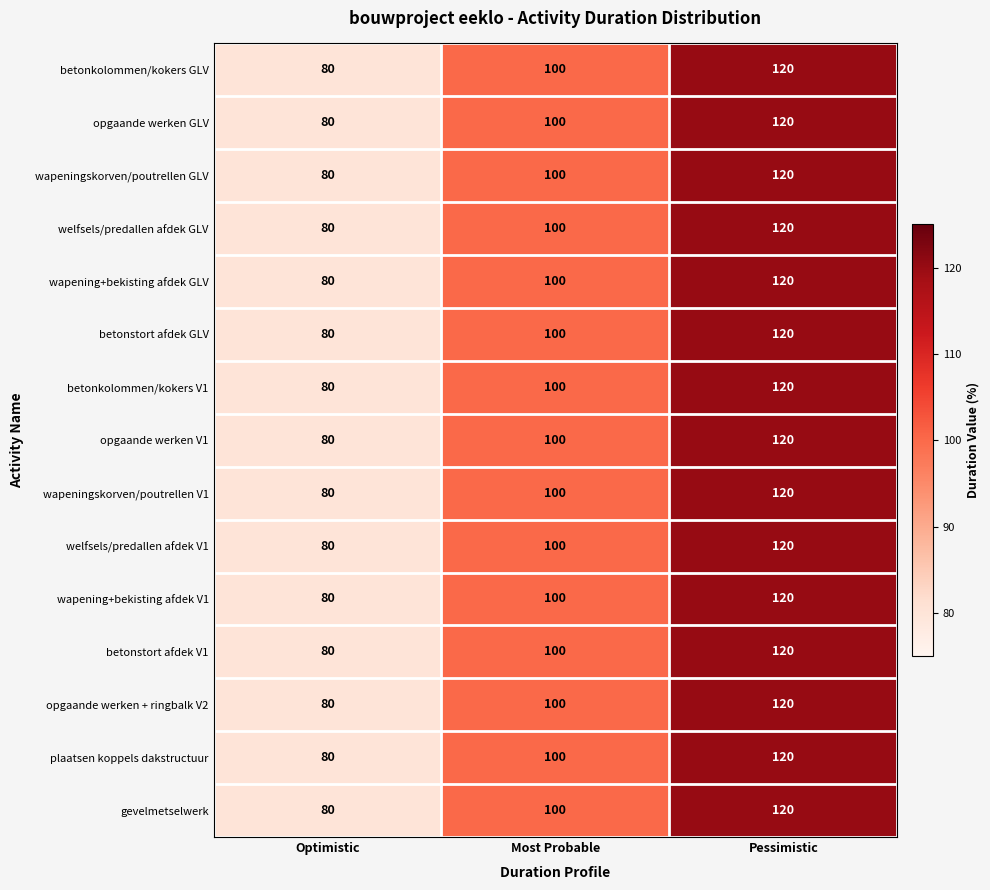

Read the betonstort afdek GLV value at Optimistic, to the nearest 10.

80